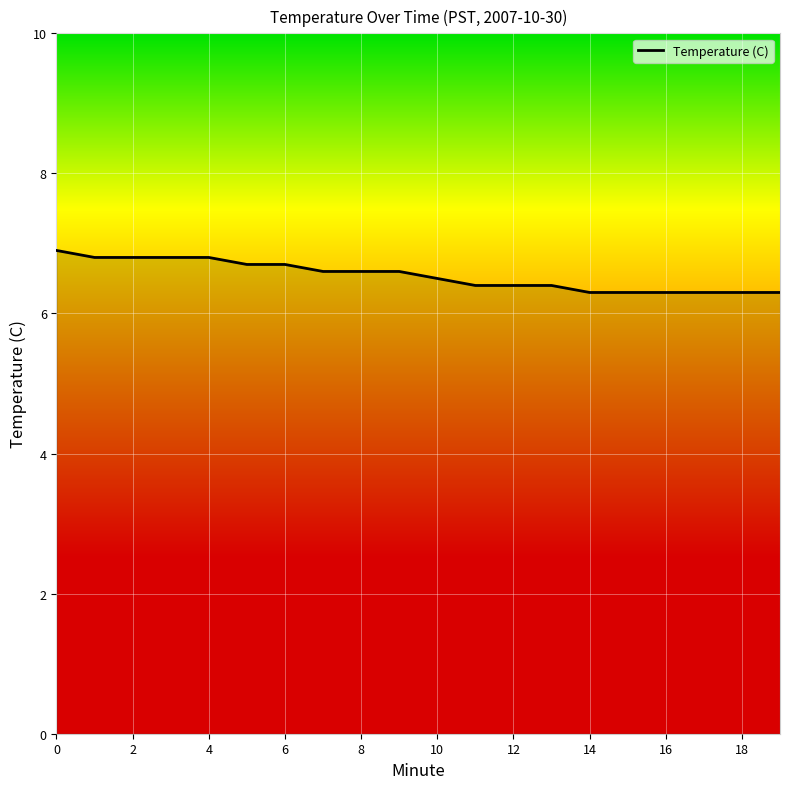

What is the maximum value shown in the chart?

6.9